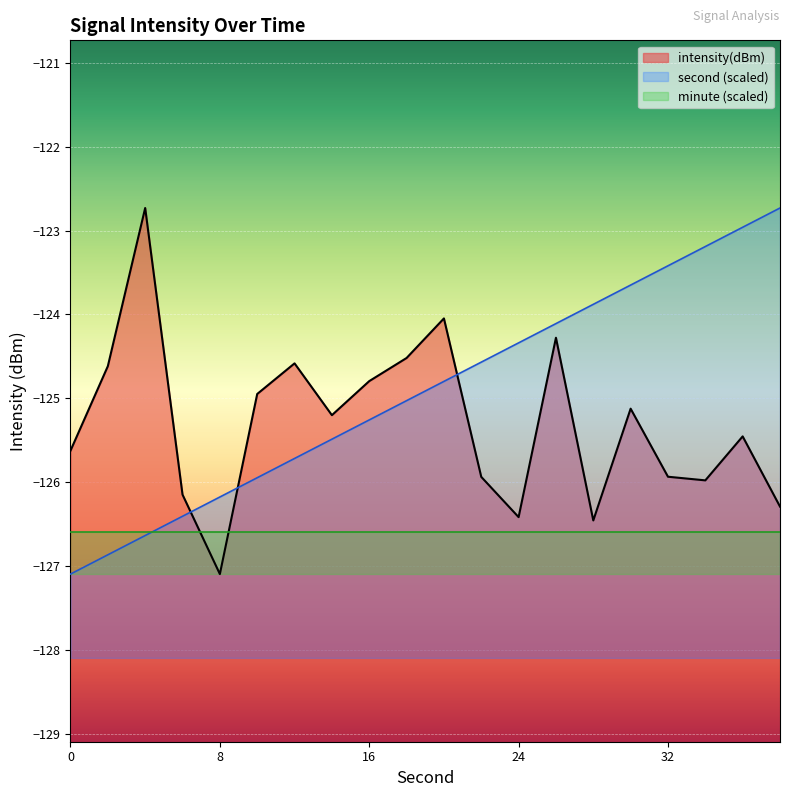

Which series has the largest total across all categories?

second